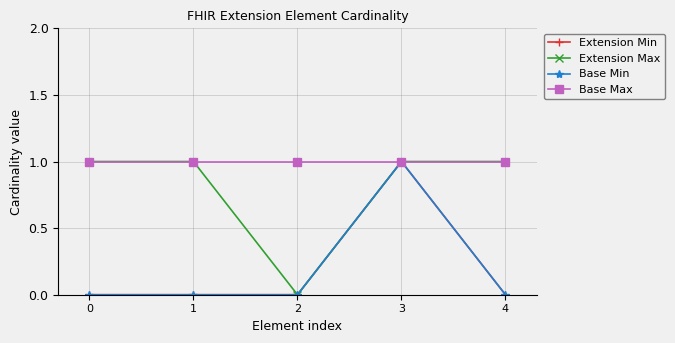

Does the chart have visible grid lines?

Yes